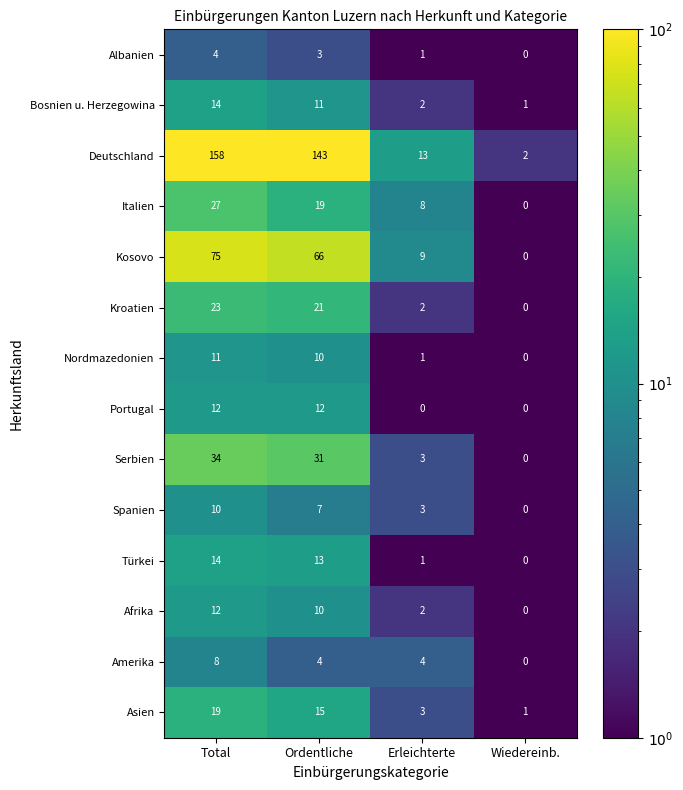

Which label corresponds to the largest value in the chart?

Total